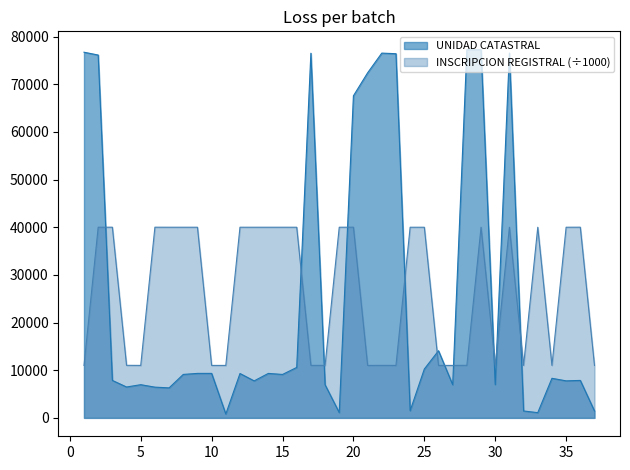

Reading left to right, what are all the values shown in this chart?

UNIDAD CATASTRAL: 76732.0	76141.0	7860.0	6478.0	6965.0	6448.0	6294.0	9118.0	9333.0	9334.0	808.0	9309.0	7764.0	9329.0	9112.0	10583.0	76523.0	6951.0	1105.0	67584.0	72404.0	76546.0	76419.0	1500.0	10248.0	14091.0	6957.0	77249.0	77252.0	6986.0	76560.0	1449.0	1095.0	8305.0	7769.0	7860.0	1450.0
INSCRIPCION REGISTRAL: 11007.4	40006.9	40013.5	11026.8	11010.6	40012.8	40005.3	40006.8	40006.9	11008.5	11008.7	40006.9	40004.4	40006.9	40006.3	40003.3	11018.9	11010.6	40004.7	40015.3	11004.8	11017.7	11006.1	40004.0	40004.3	11005.8	11006.8	11027.6	40004.1	11010.7	40004.2	11007.3	40003.4	11011.8	40005.3	40013.5	11007.3